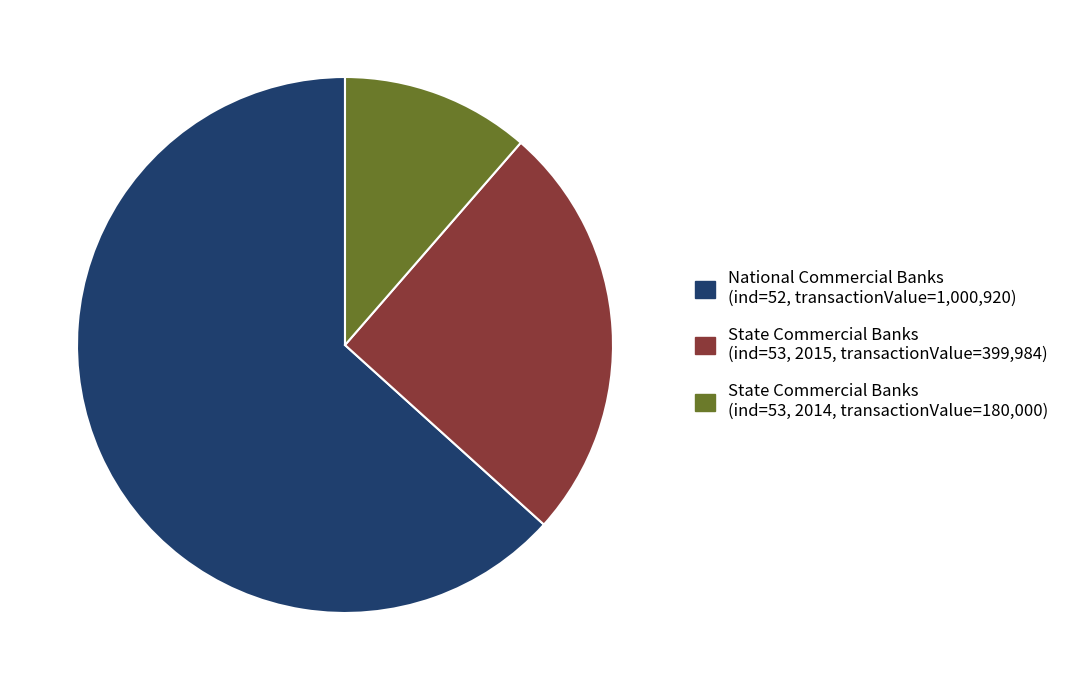

Is there any slice that represents more than half of the pie?

Yes